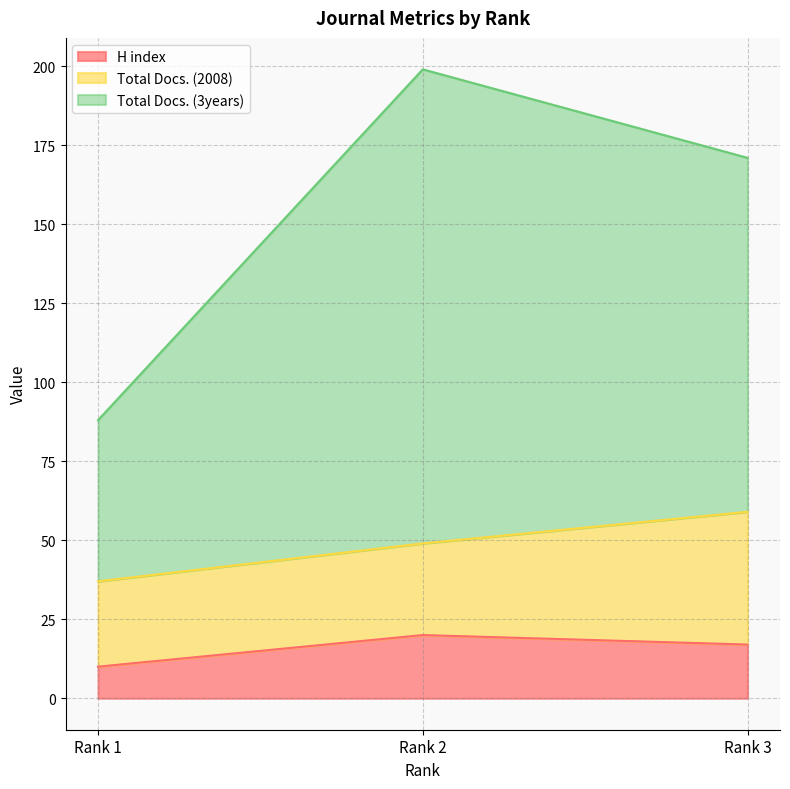

Is the value of Total Docs. (3years) at Rank 1 greater than the value of H index at Rank 3?

Yes